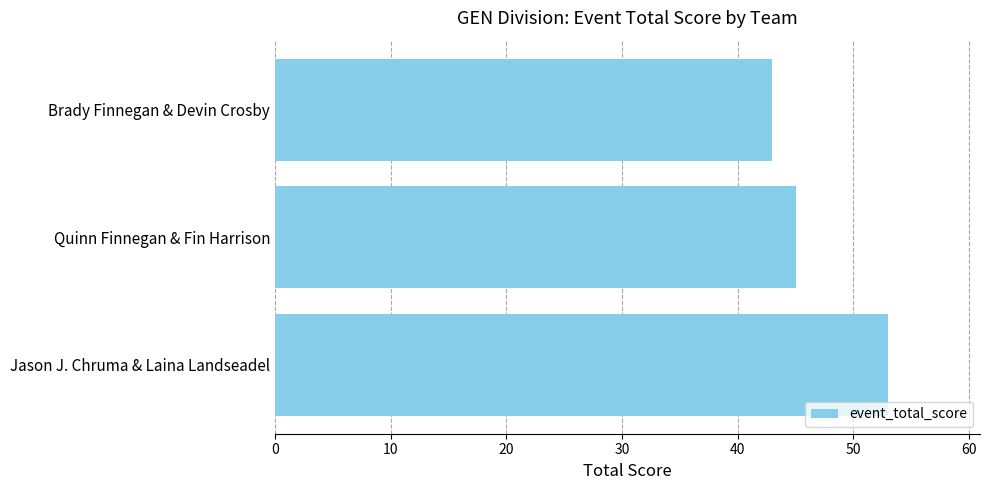

Approximately how many times larger is the value at Brady Finnegan & Devin Crosby compared to Quinn Finnegan & Fin Harrison?

1.0